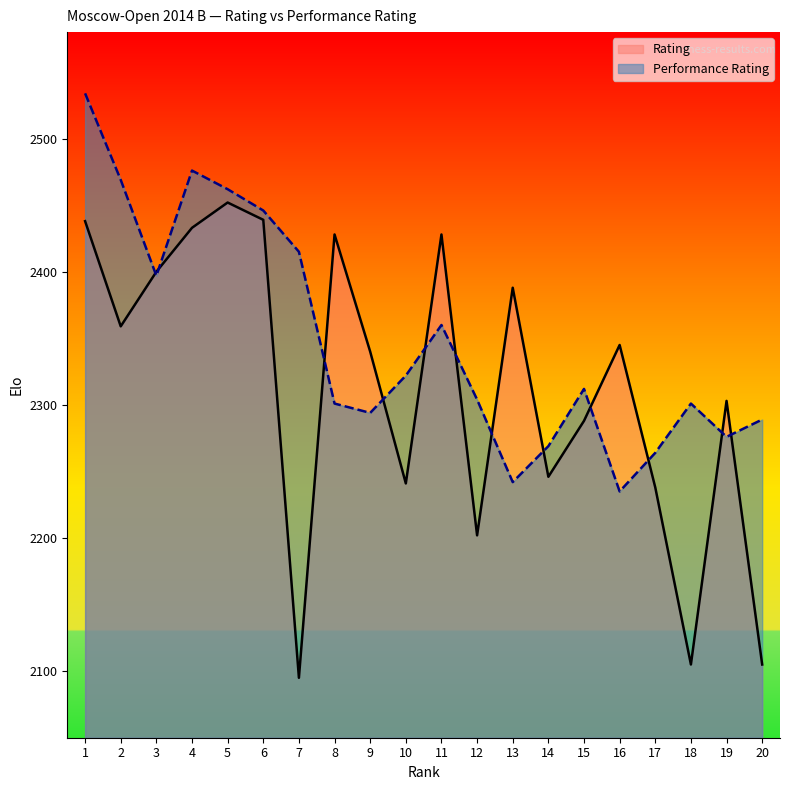

How many lines are shown in the chart?

2